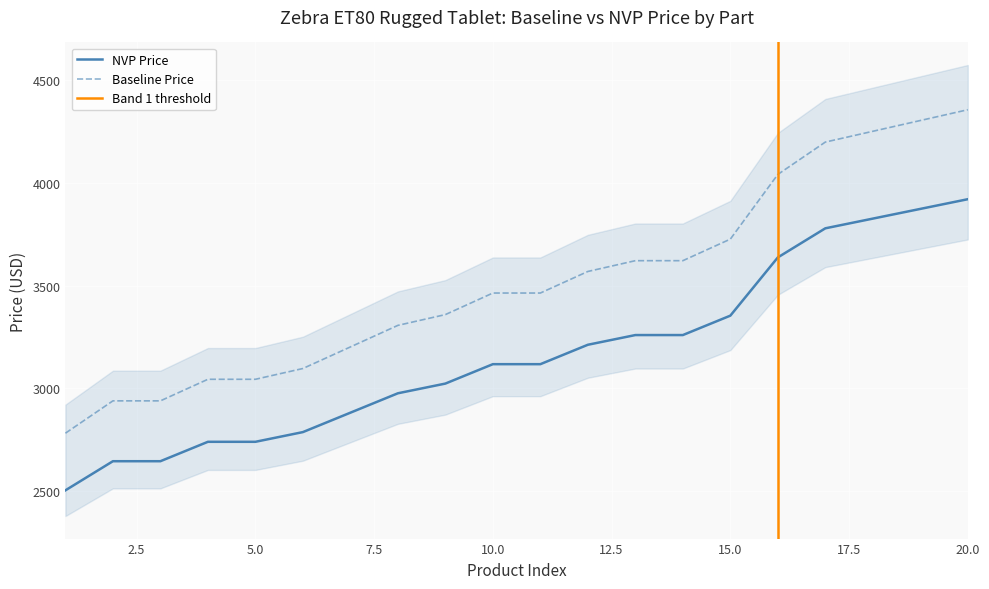

True or false: Baseline Price and NVP Price intersect in this chart.

False